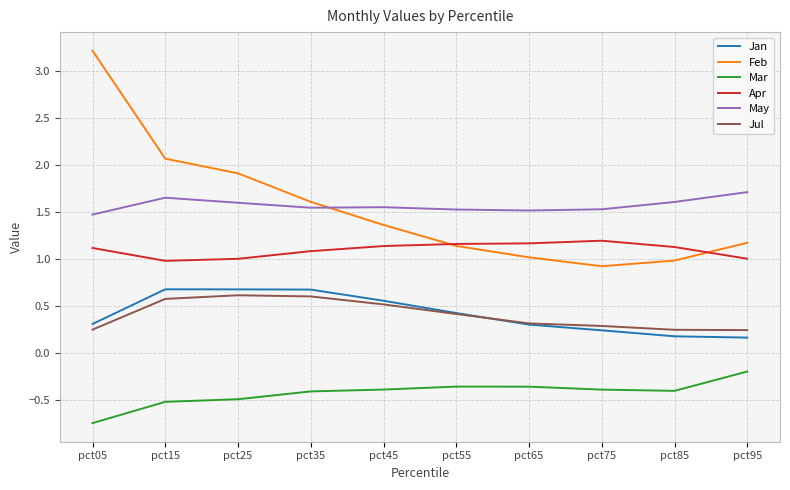

True or false: Jan and May intersect in this chart.

False